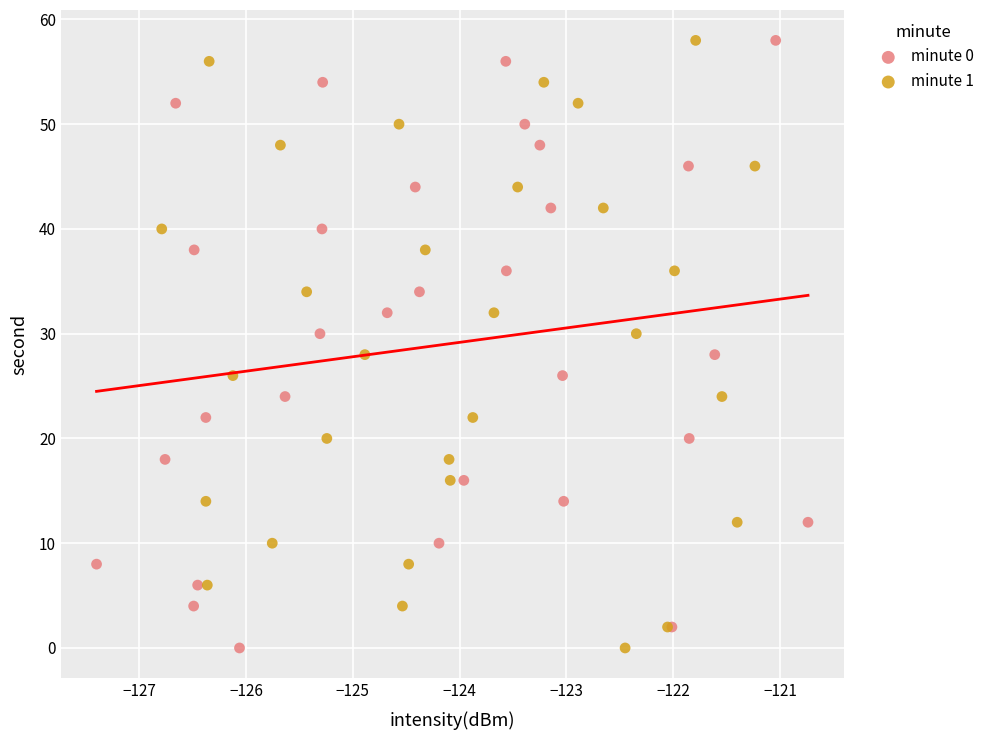

What are all the series names shown in the legend?

minute 0, minute 1